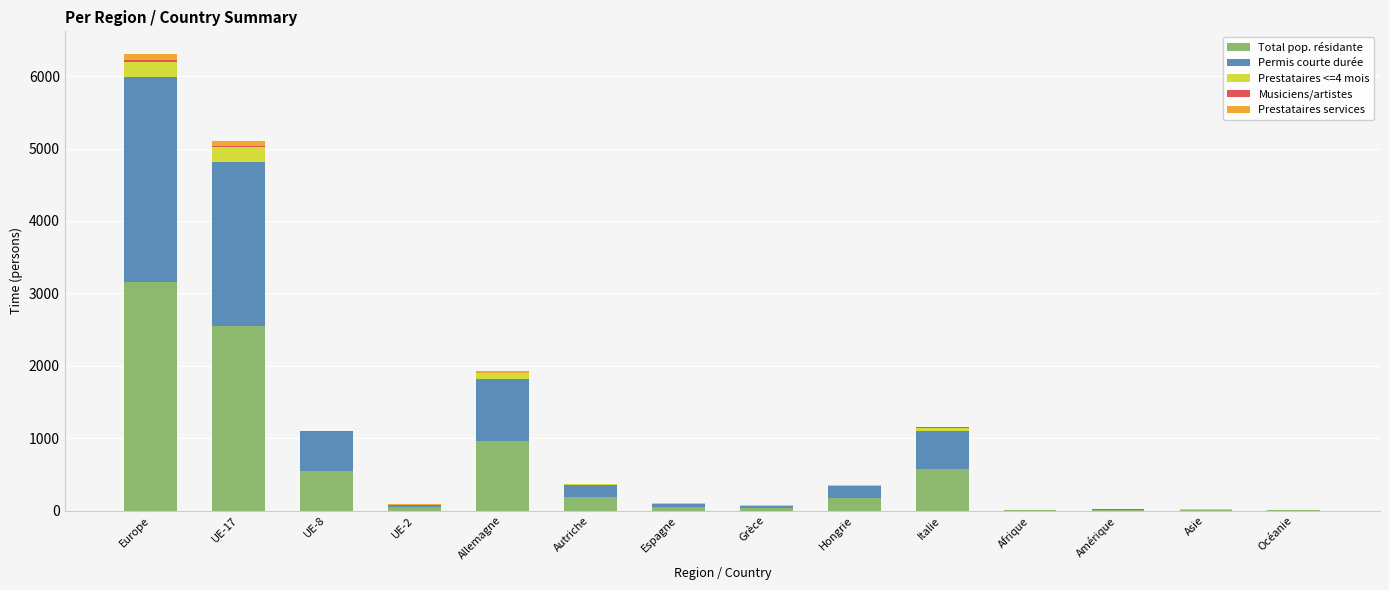

What is the total value across all series at Italie?

1154